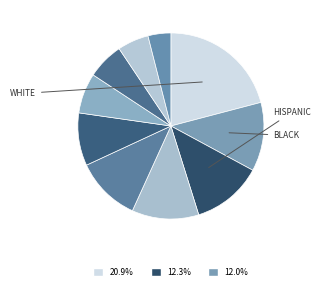

Is there any slice that represents more than half of the pie?

No